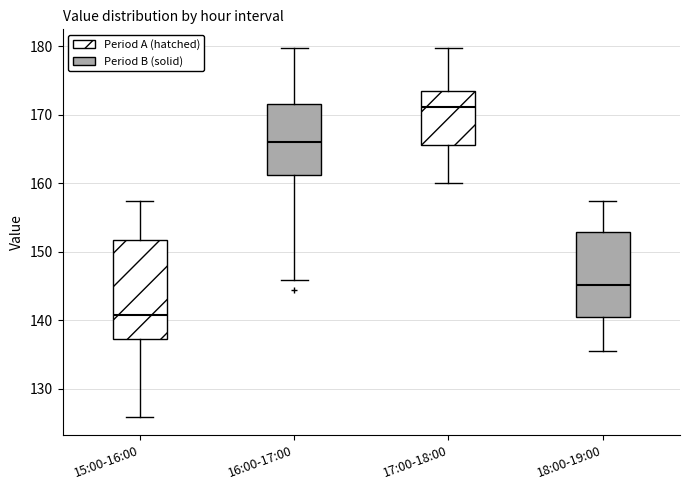

Comparing the boxes themselves (not the whiskers), which one is the tallest?

15:00-16:00